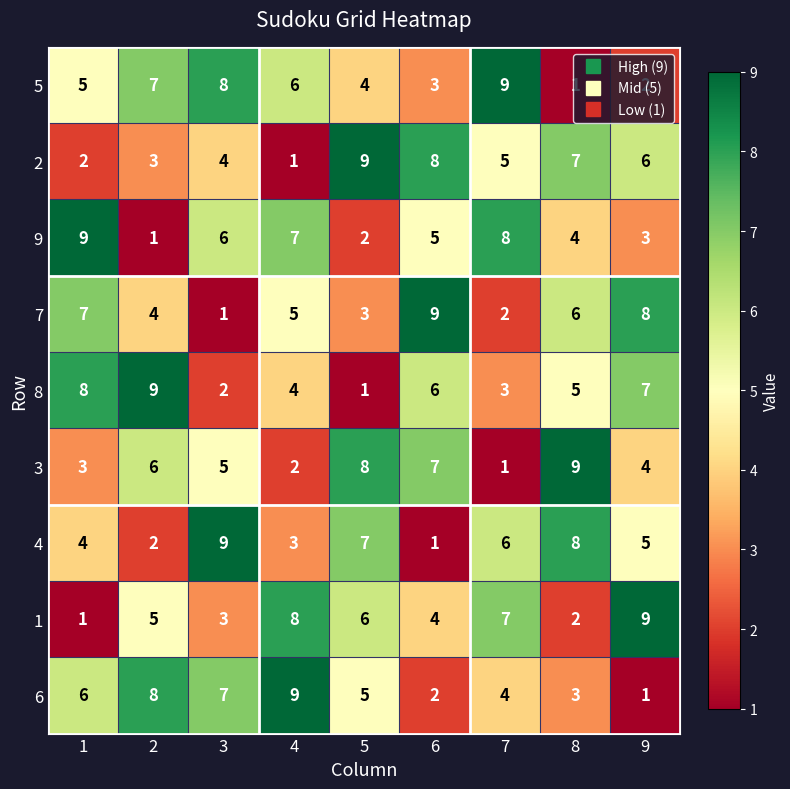

Is it true that 6 equals 5 at 5?

True